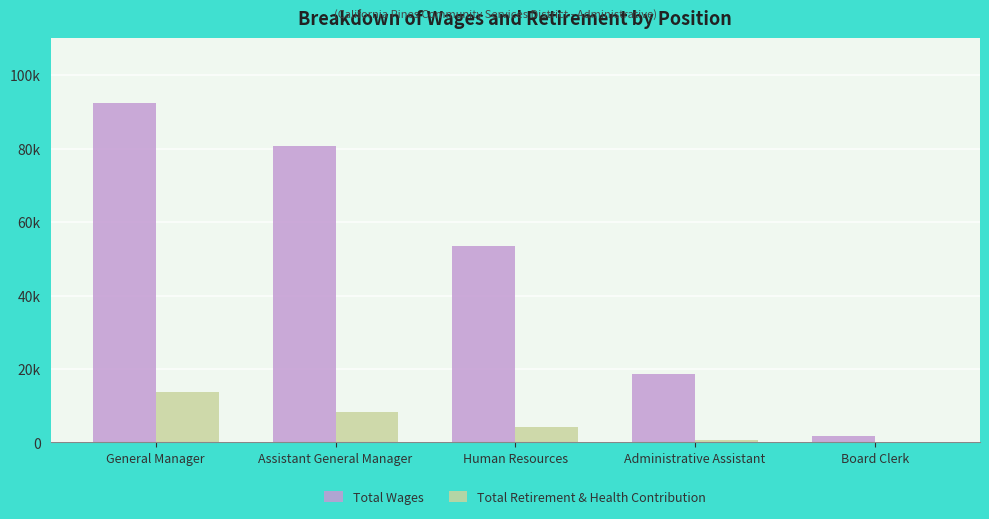

What is the difference between the maximum and minimum values in the Total Wages series?

90654